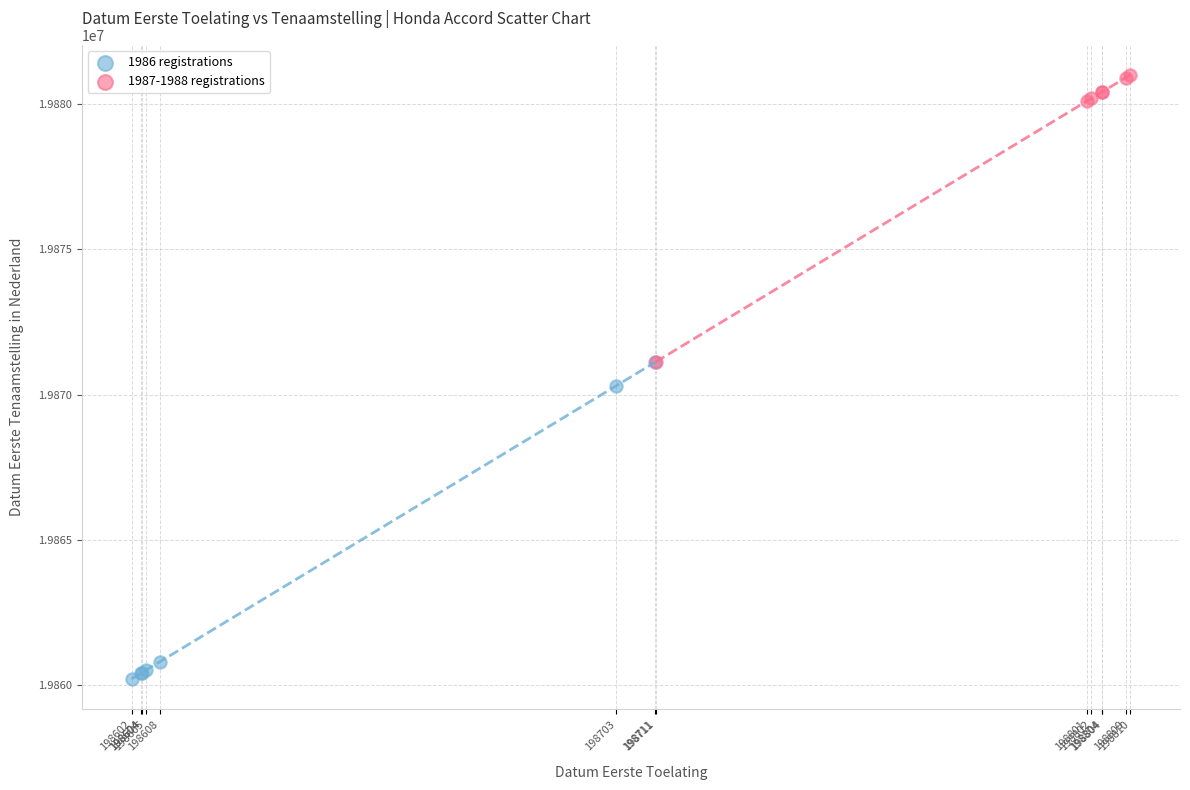

Which series has the widest spread of Y values?

1986 registrations